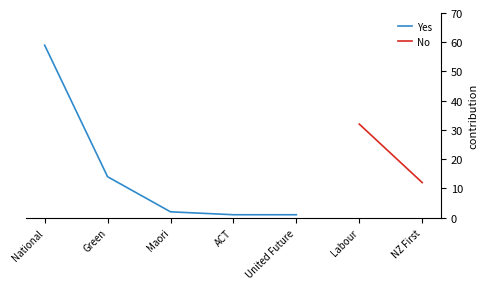

True or false: Yes has a value of 87 at National.

False